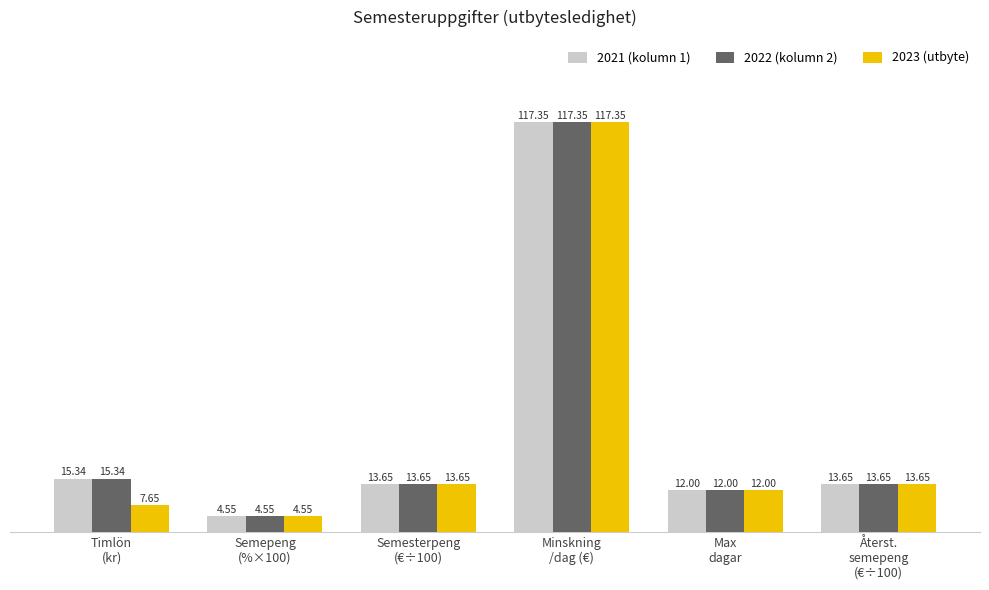

What is the label of the 2nd bar from the left?

Semepeng
(%×100)